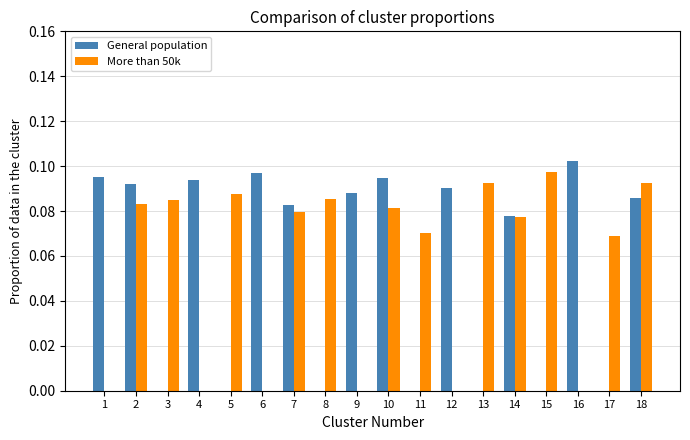

The value of More than 50k at 5 is 0.0. True or false?

False